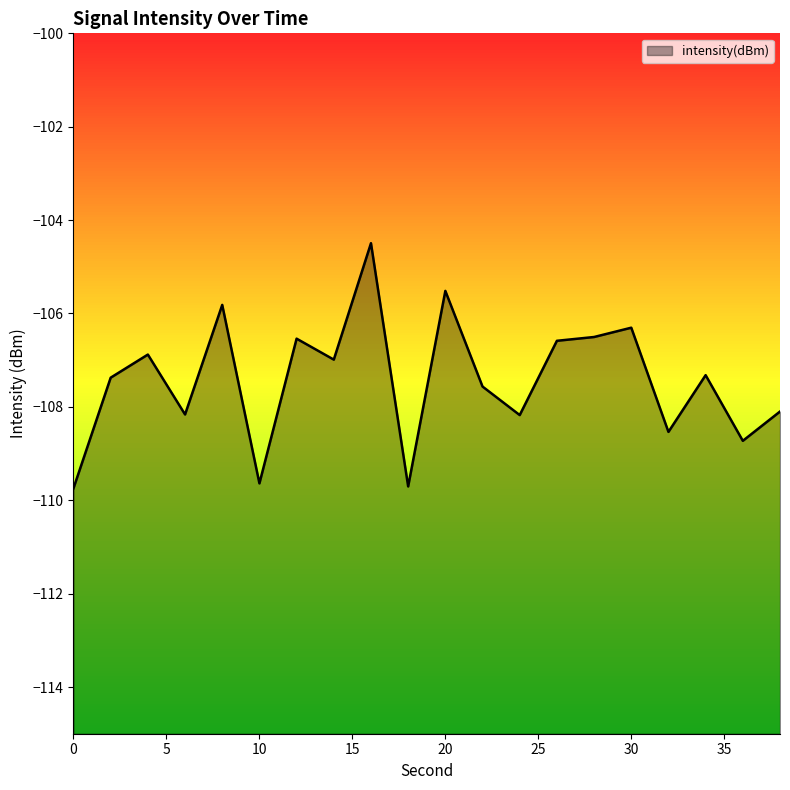

True or false: the data shows -108.2 at 24.

True